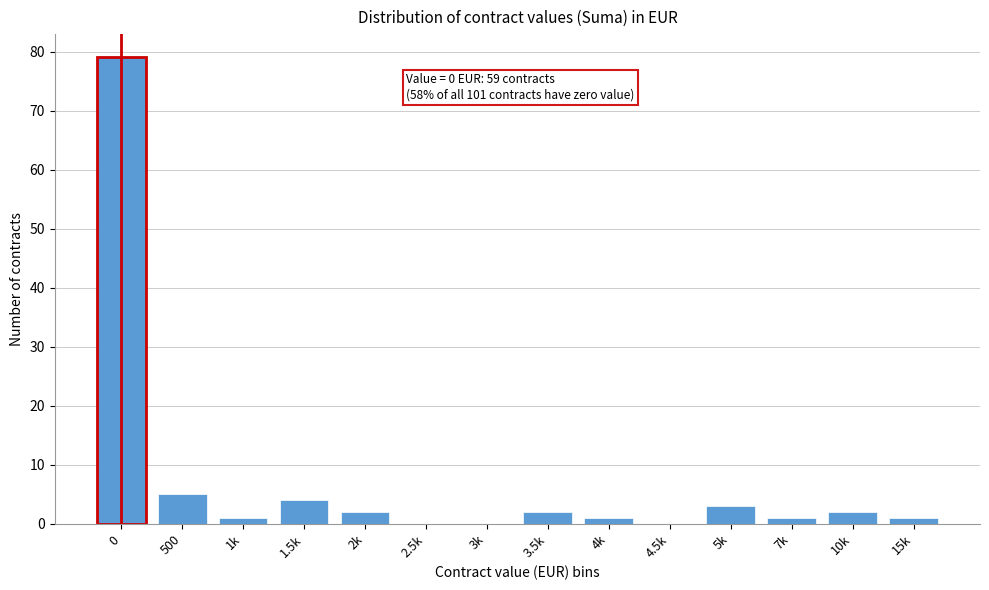

Reading left to right, list all the values displayed in this chart.

0=79	500=5	1k=1	1.5k=4	2k=2	2.5k=0	3k=0	3.5k=2	4k=1	4.5k=0	5k=3	7k=1	10k=2	15k=1